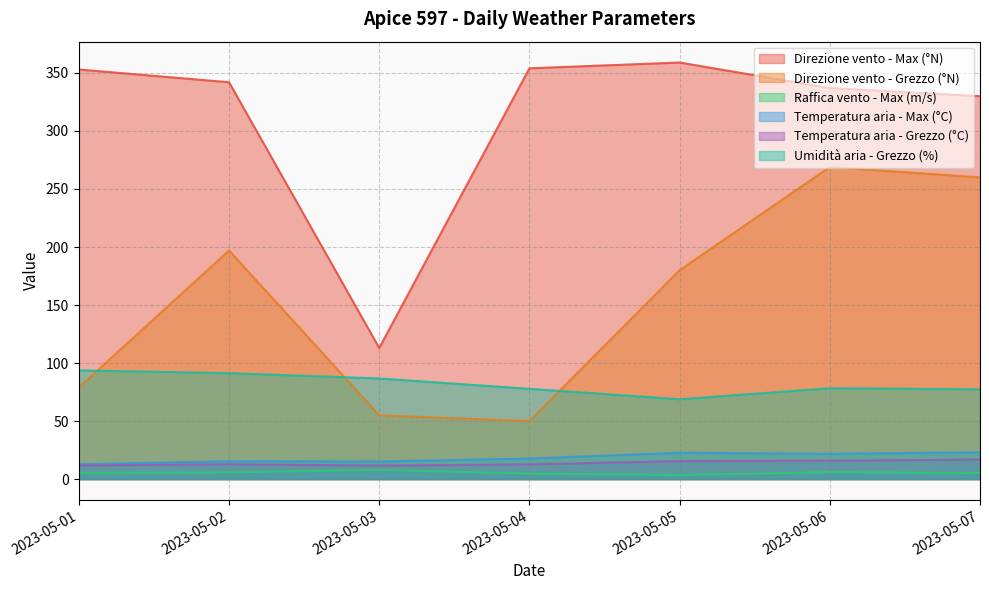

List the labels in order of Umidità aria - Grezzo (%) value, largest first.

2023-05-01, 2023-05-02, 2023-05-03, 2023-05-06, 2023-05-04, 2023-05-07, 2023-05-05